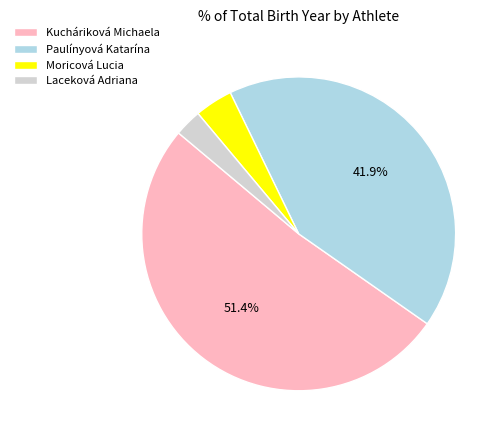

Combined, do Laceková Adriana and Moricová Lucia account for over 50%?

No